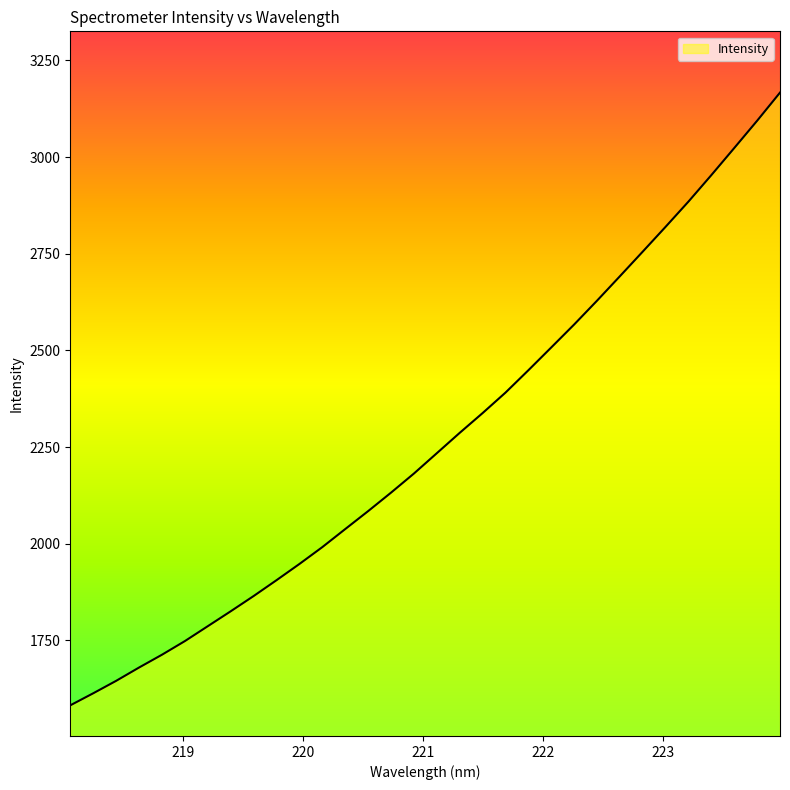

What is the sum of all values?

72535.8